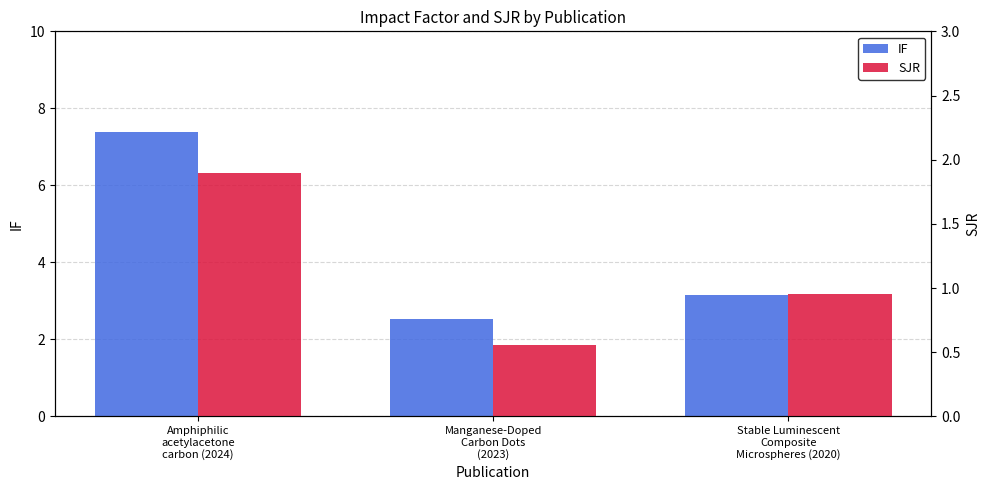

What is the difference between the maximum and minimum values in the SJR series?

1.3